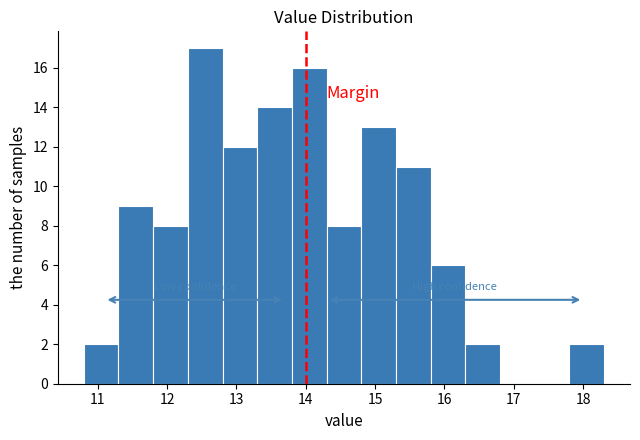

Reading left to right, list every bar in this chart as the range it spans on the x-axis followed by its height. The values are not printed on the chart, so give them approximately, as read against the axis.

10.8 to 11.3: 2
11.3 to 11.8: 9
11.8 to 12.3: 8
12.3 to 12.8: 17
12.8 to 13.3: 12
13.3 to 13.8: 14
13.8 to 14.3: 16
14.3 to 14.8: 8
14.8 to 15.3: 13
15.3 to 15.8: 11
15.8 to 16.3: 6
16.3 to 16.8: 2
16.8 to 17.3: 0
17.3 to 17.8: 0
17.8 to 18.3: 2